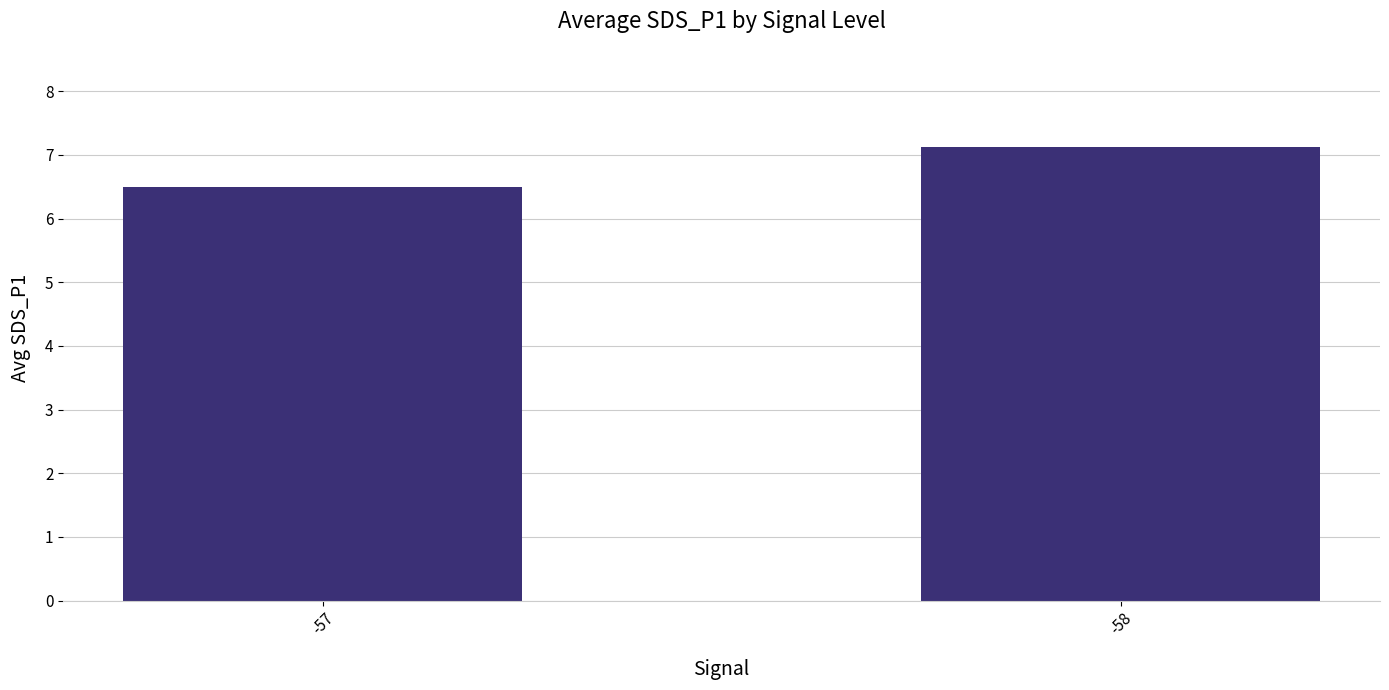

Count the values in the range 6 to 7.

1